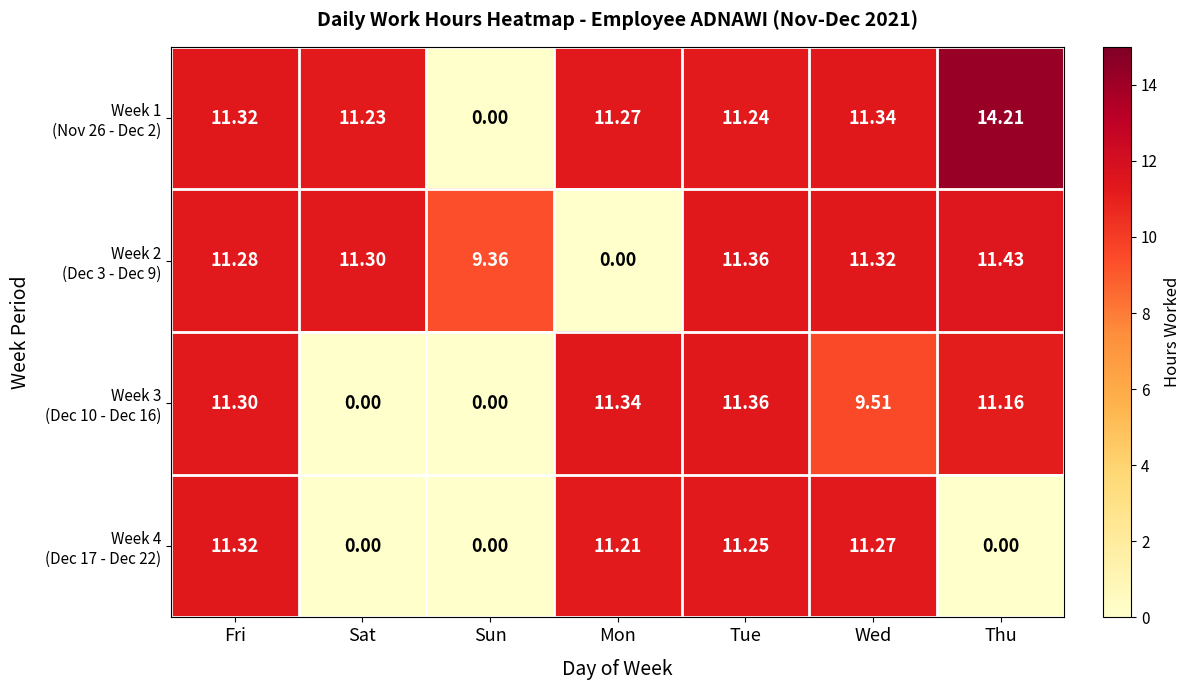

How many categories are shown in the chart?

7